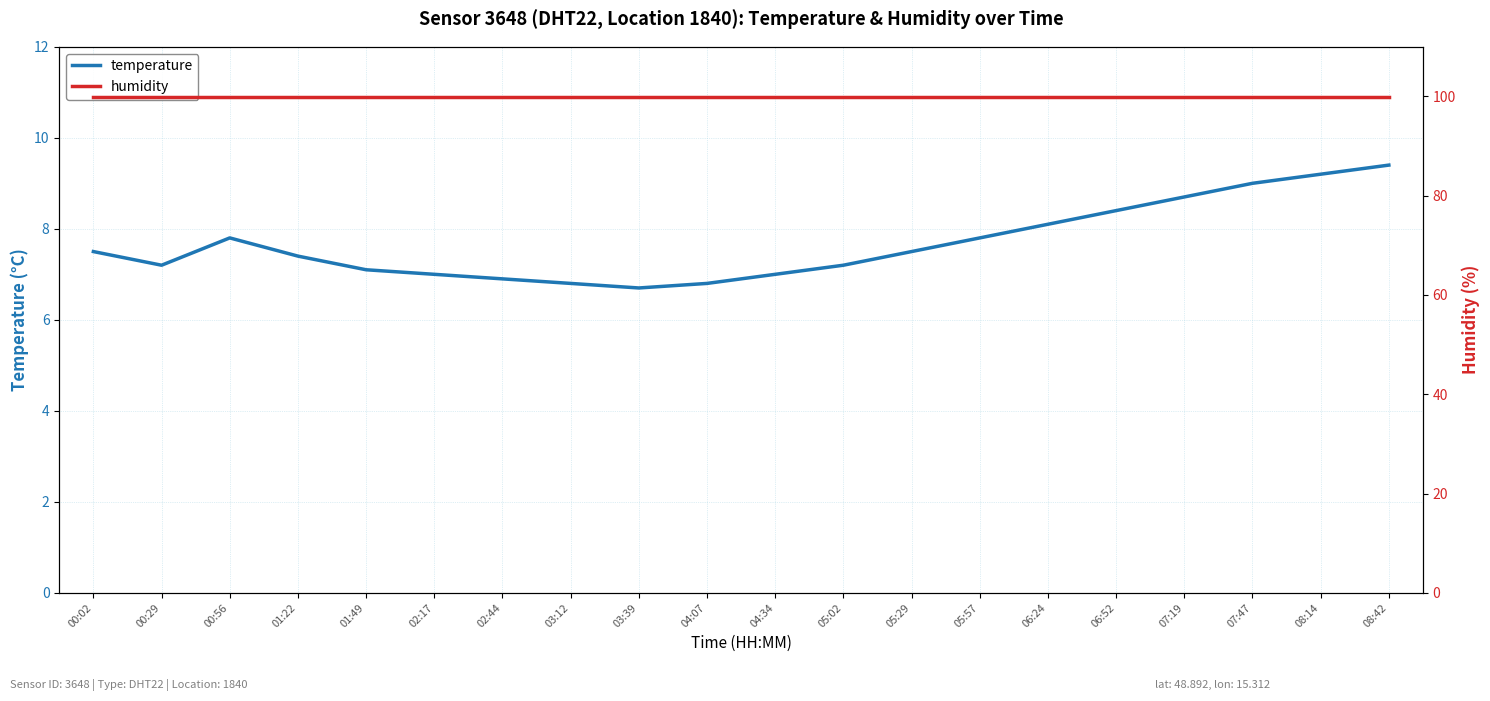

List the series in order of their peak value, lowest first.

temperature, humidity